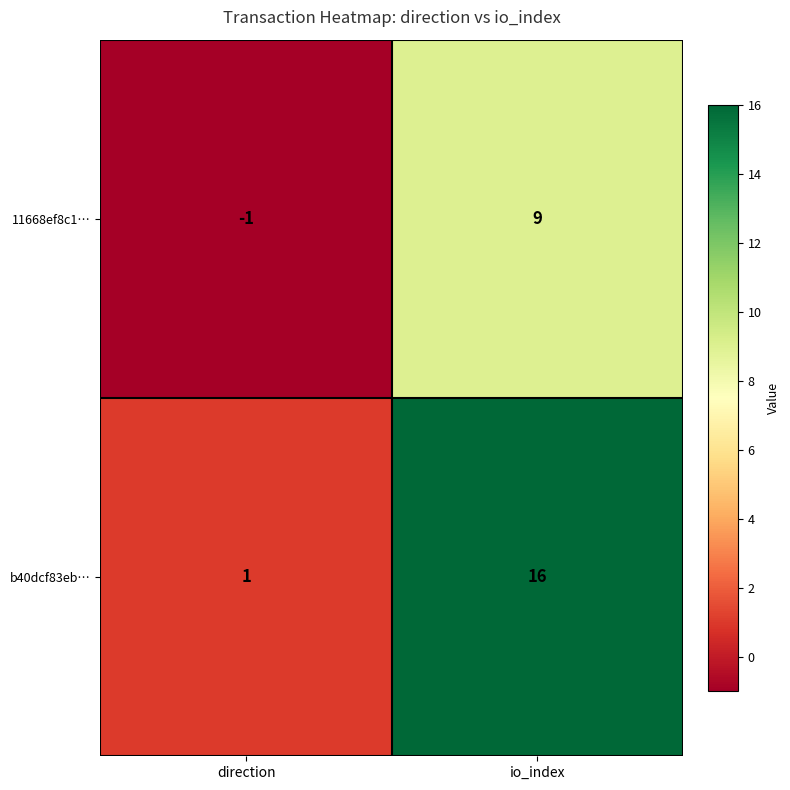

Is the value of b40dcf83eb… at direction greater than the value of 11668ef8c1… at io_index?

No